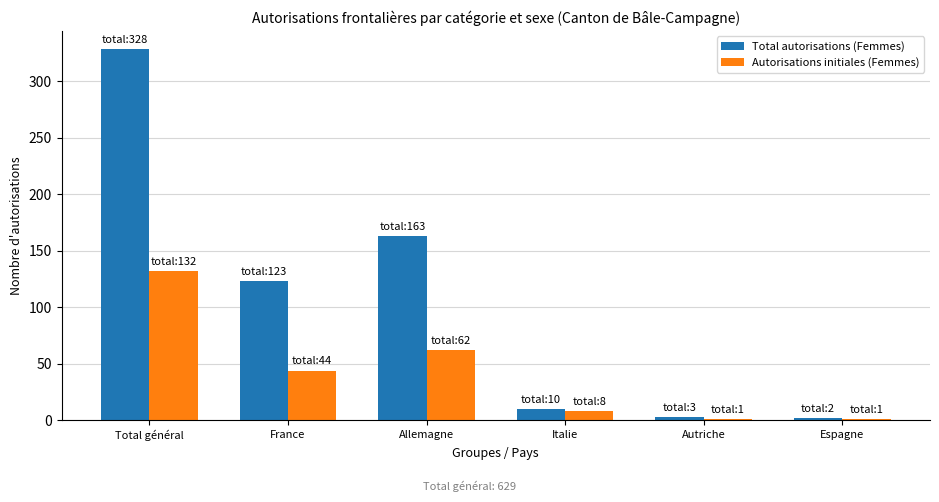

Does the chart contain stacked bars?

No